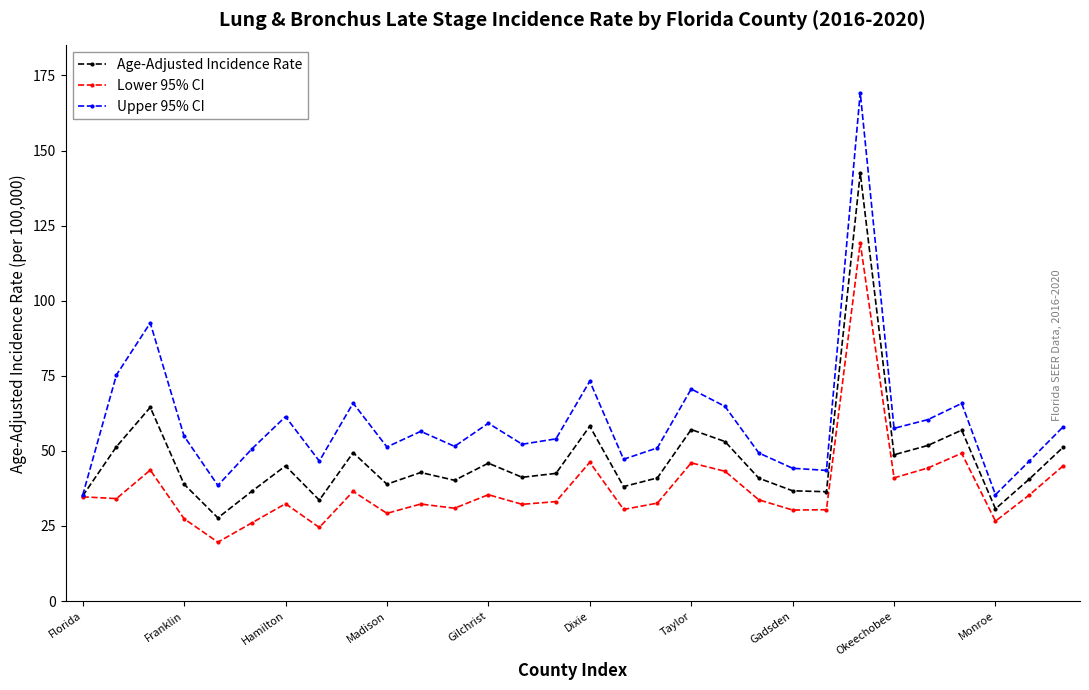

Rank the series by their maximum value, from lowest to highest.

Lower 95% CI, Age-Adjusted Incidence Rate, Upper 95% CI